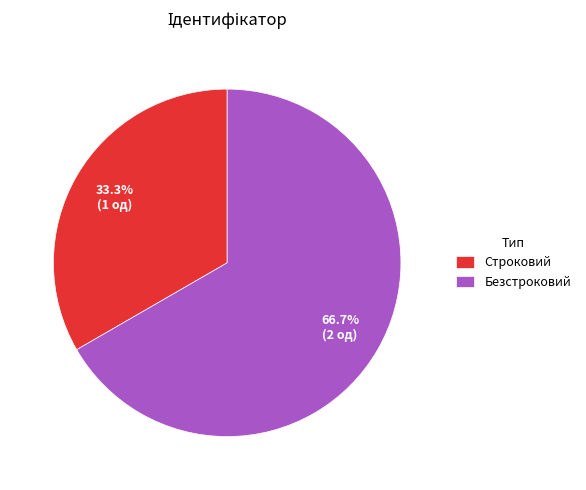

Is there any slice that represents more than half of the pie?

Yes